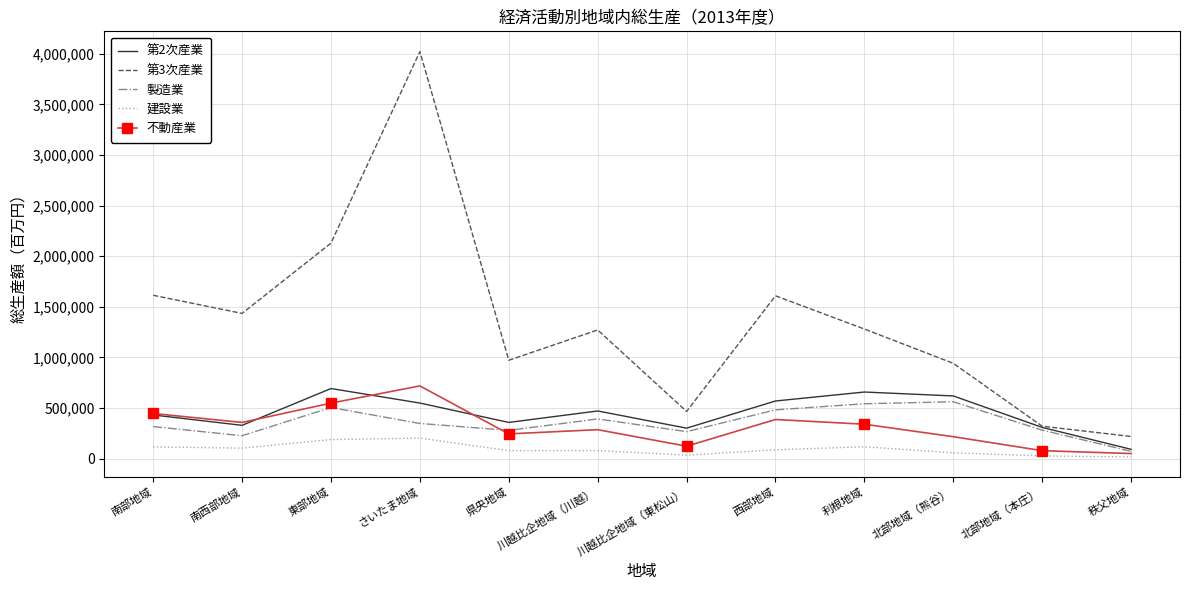

What are all the series names shown in the legend?

第2次産業, 第3次産業, 製造業, 建設業, 不動産業